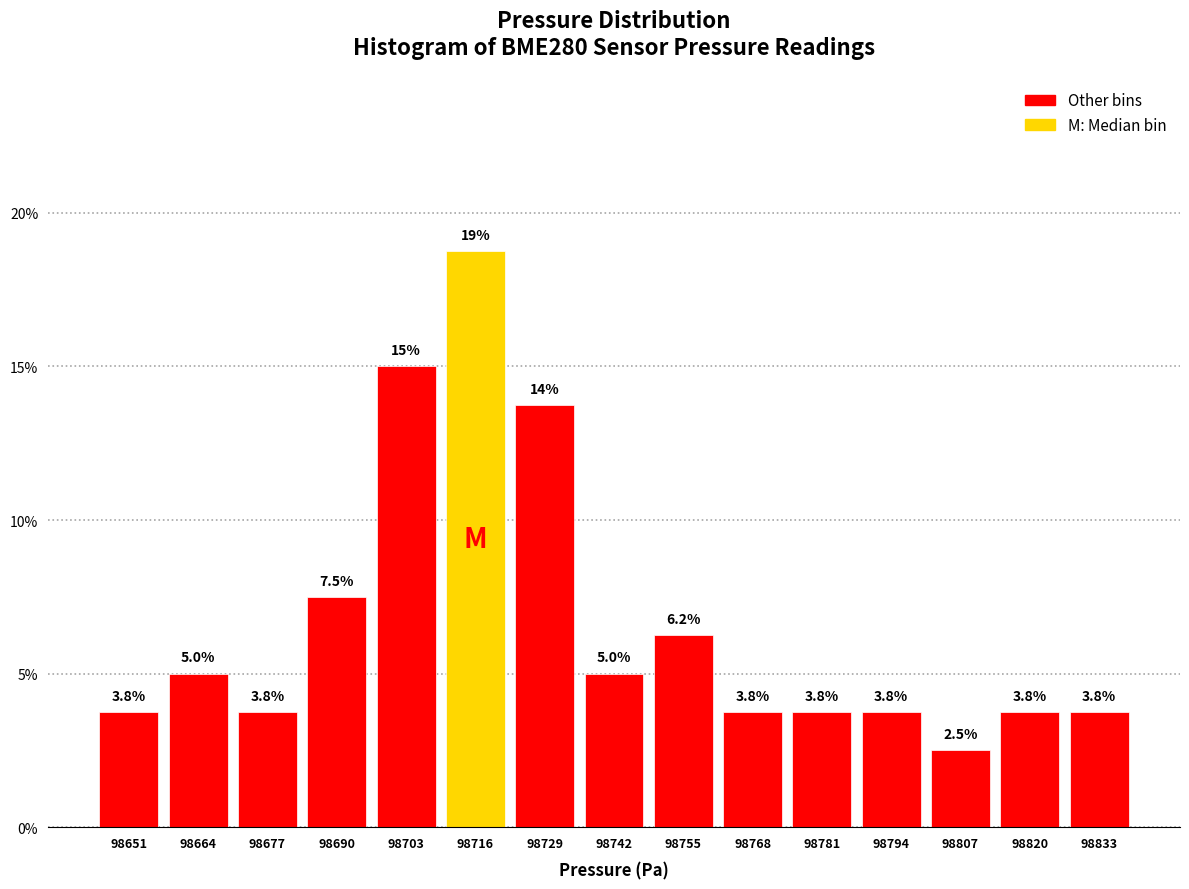

Which range on the x-axis has the tallest bar?

98710 to 98723